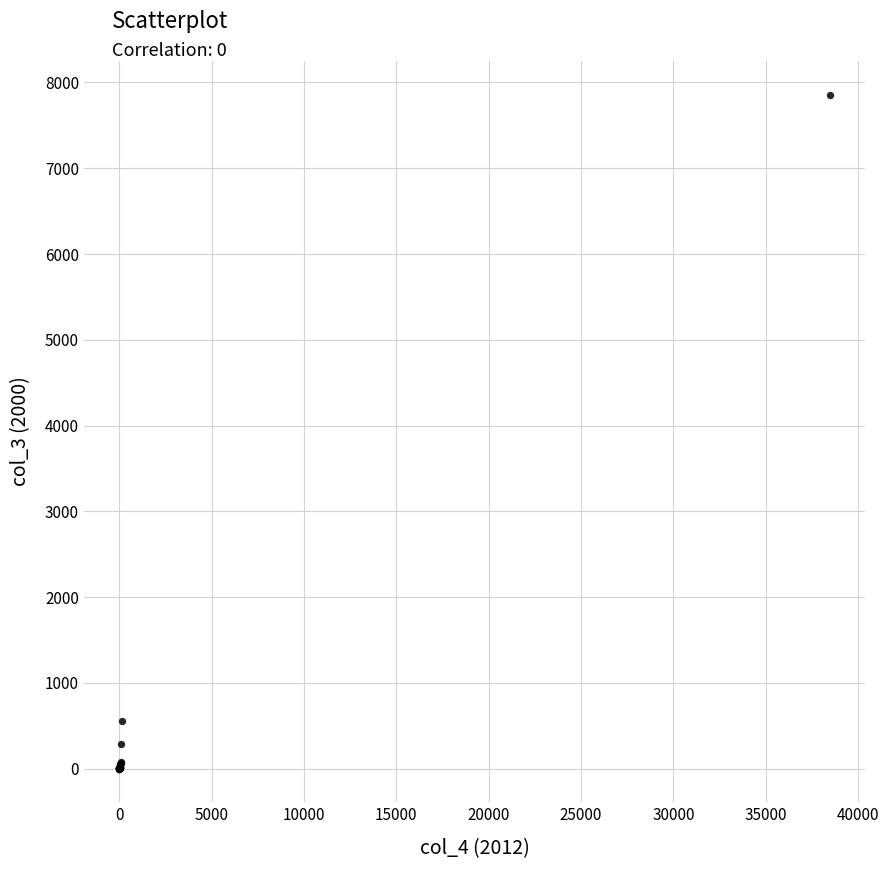

What Y value in the scatter plot is closest to 3928?

554.0